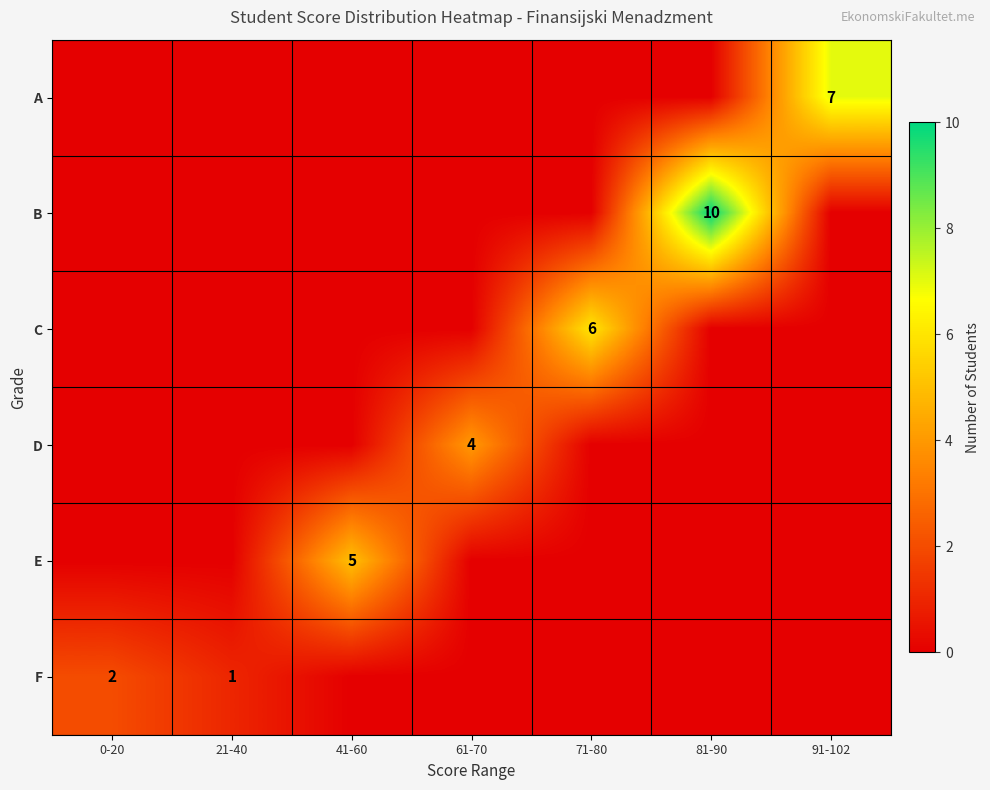

True or false: A has a value of 9 at 91-102.

False